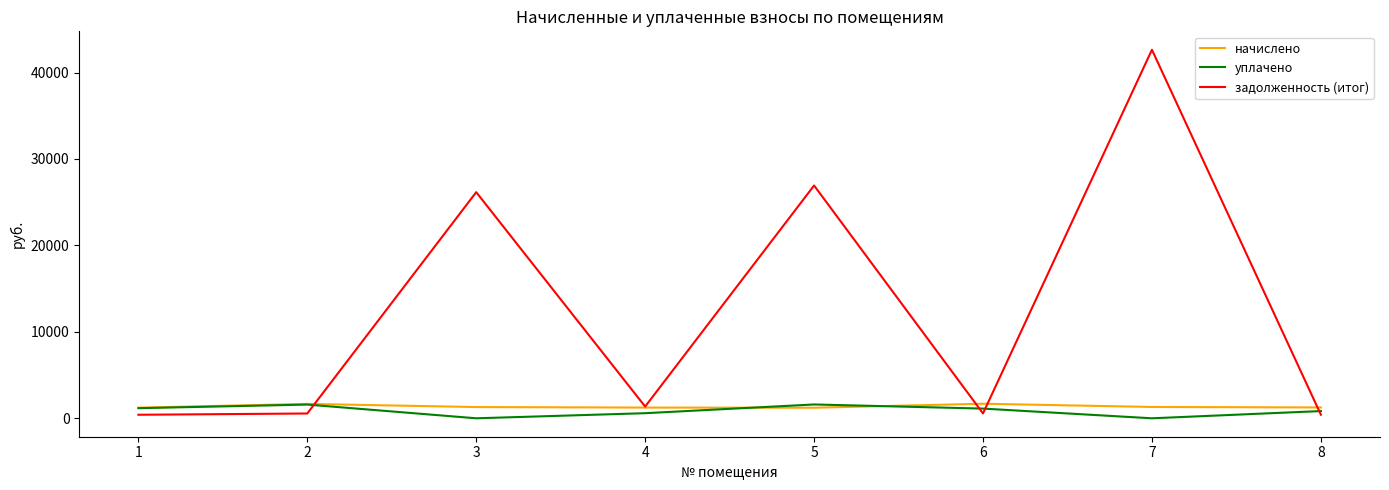

Is the value of начислено at 3 greater than the value of уплачено at 7?

Yes